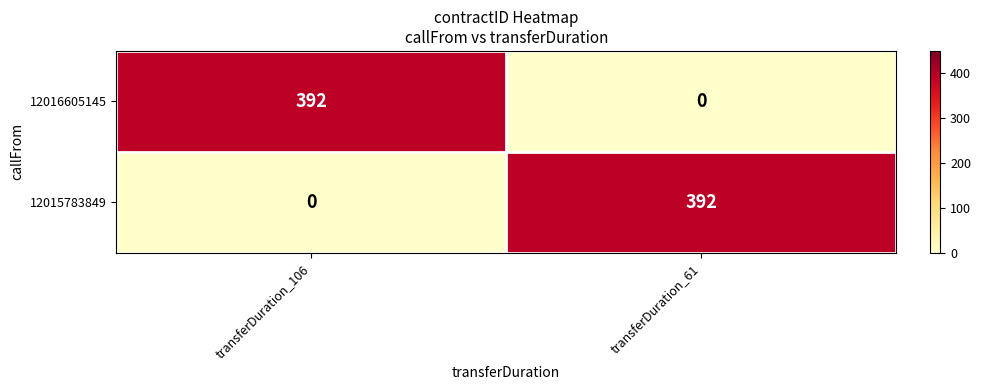

How many distinct data groups are displayed?

2